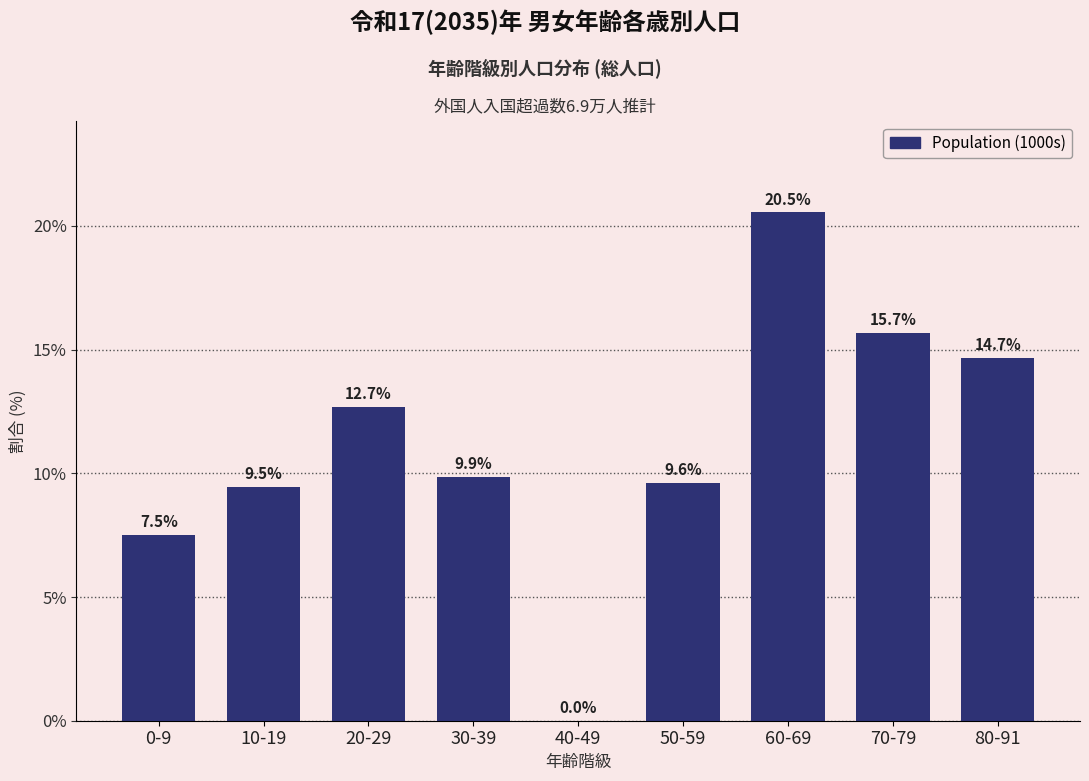

At which category does the chart reach its peak across all series?

60-69